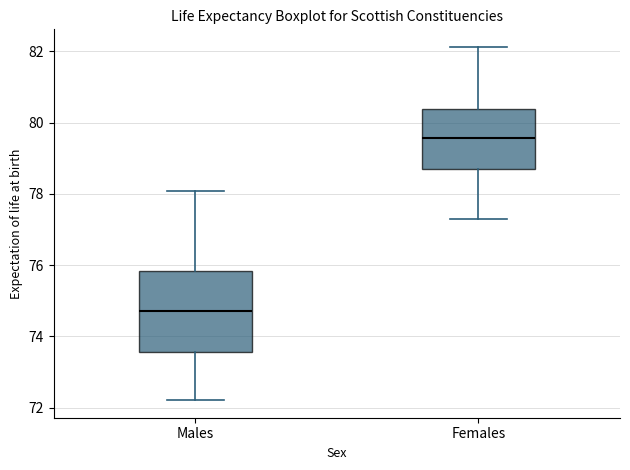

Comparing the boxes themselves (not the whiskers), which one is the tallest?

Males